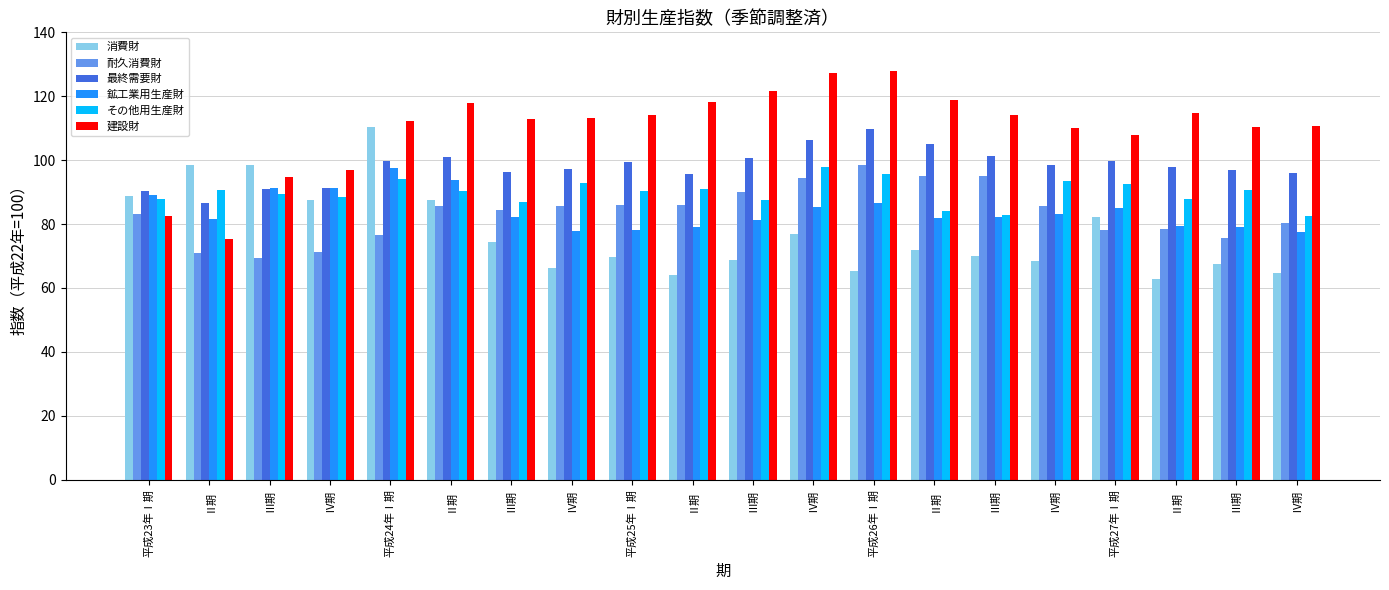

Which category has the highest value in the 鉱工業用生産財 series?

平成24年Ⅰ期